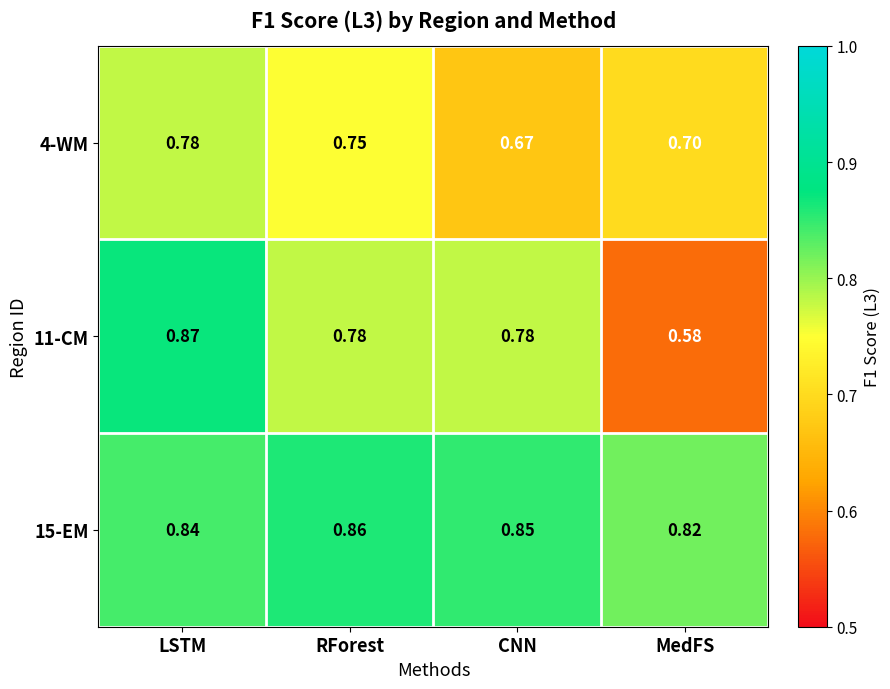

Where is 4-WM nearest to the value 0?

CNN